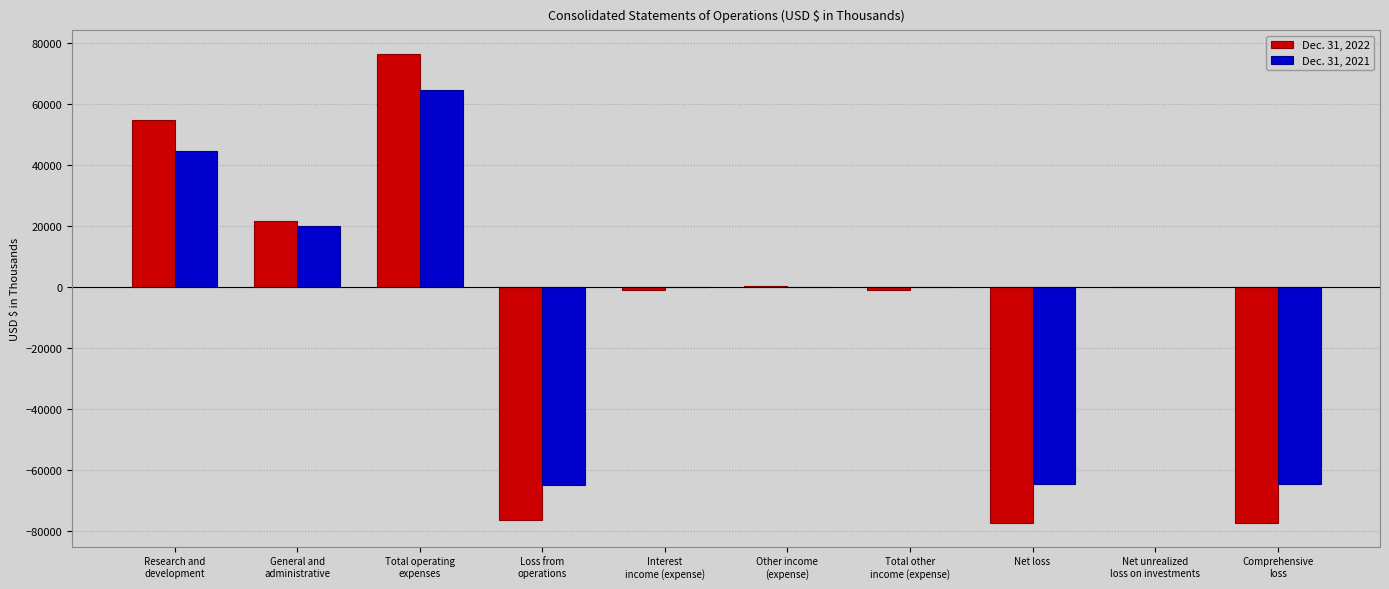

Which series changed the most between General and
administrative and Total other
income (expense)?

Dec. 31, 2022